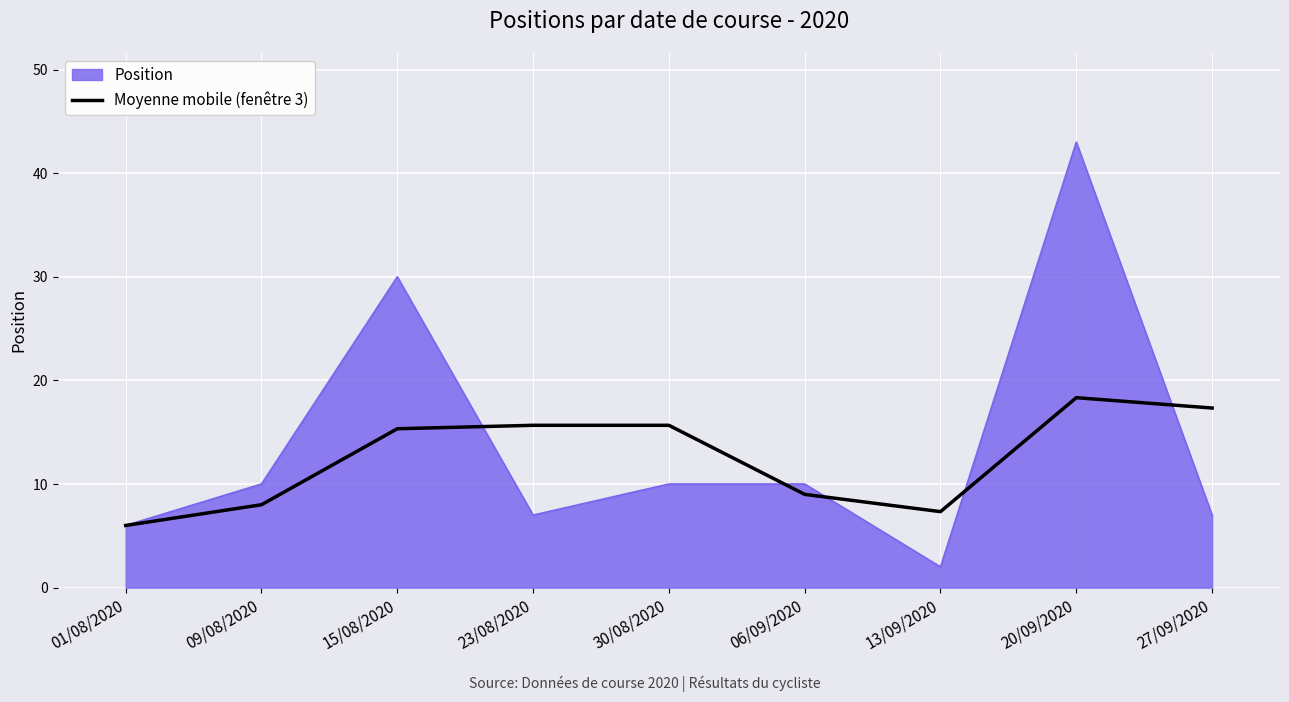

Rank the series by their maximum value, from highest to lowest.

Position, Moyenne mobile (fenêtre 3)